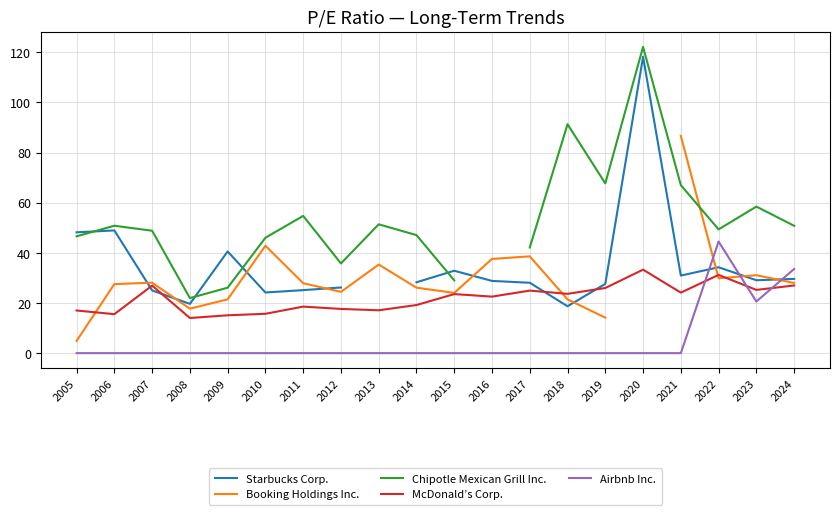

Which has a higher value, 2011 or 2013?

2013